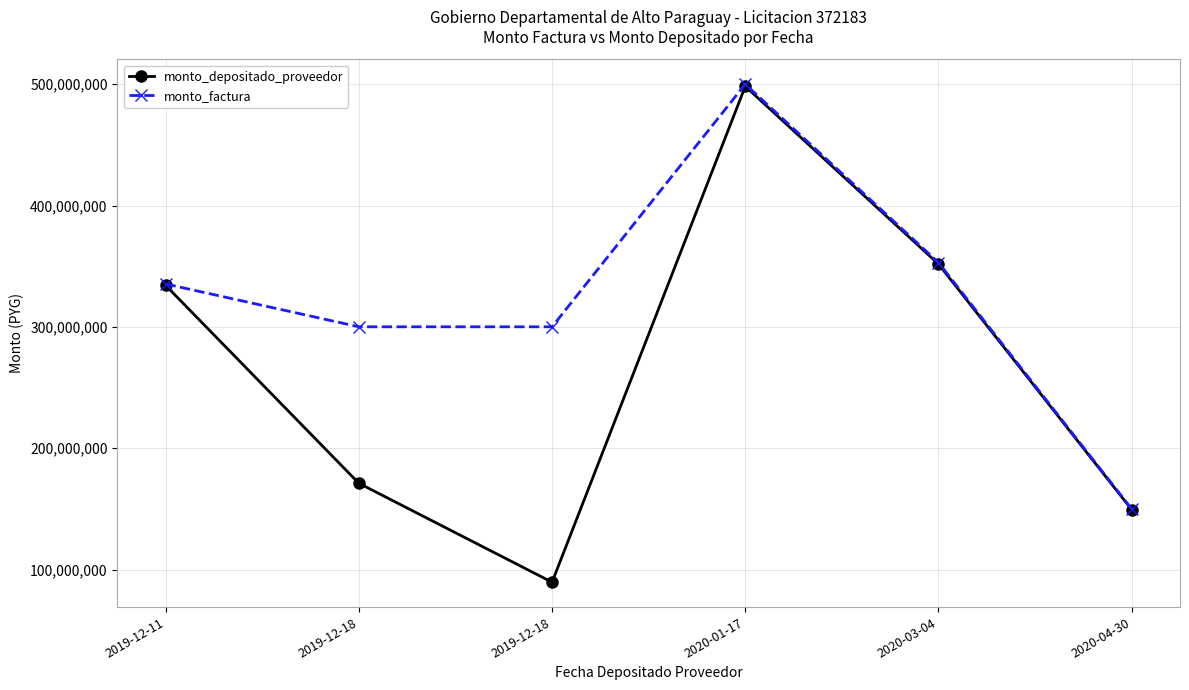

How many data points in monto_depositado_proveedor are less than 334206151?

3